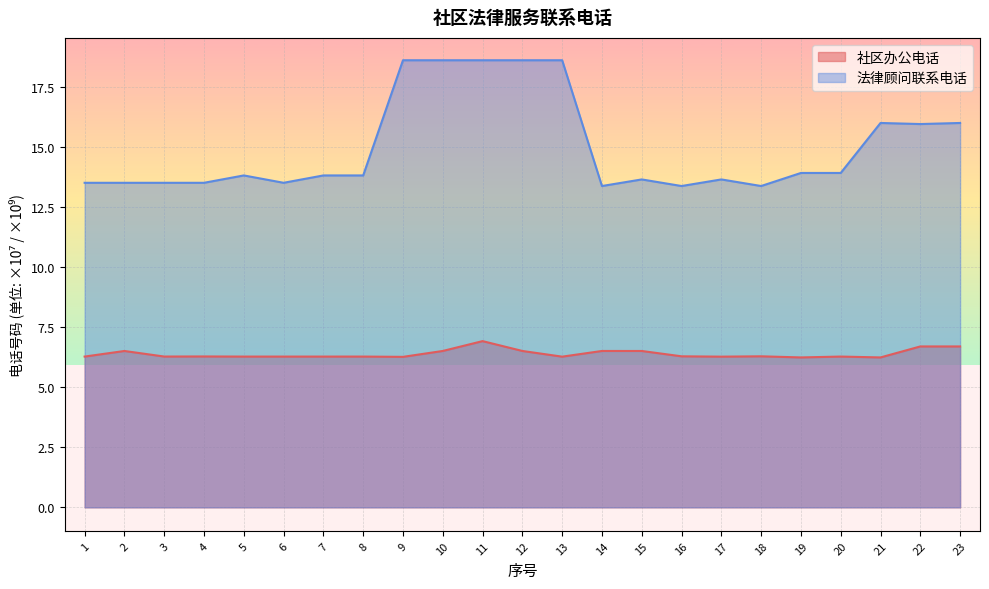

List the series in order of their overall mean, highest first.

法律顾问联系电话, 社区办公电话